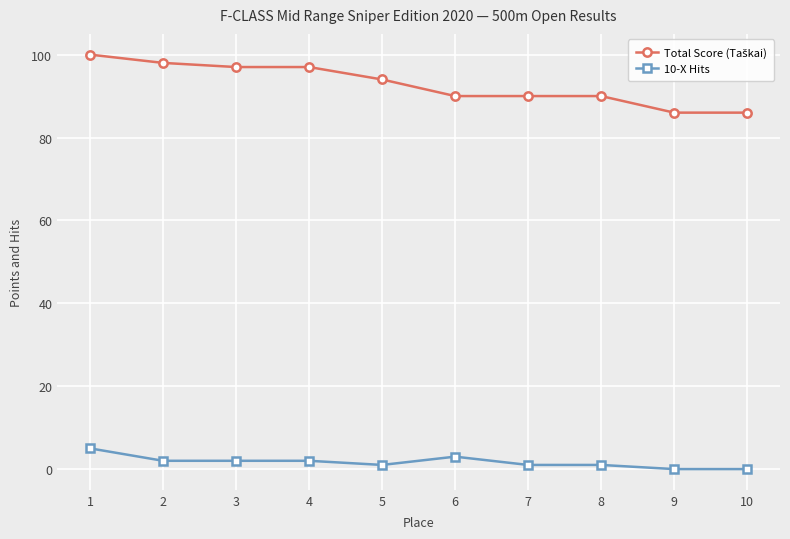

The value of 10-X Hits at 9 is 0. True or false?

True